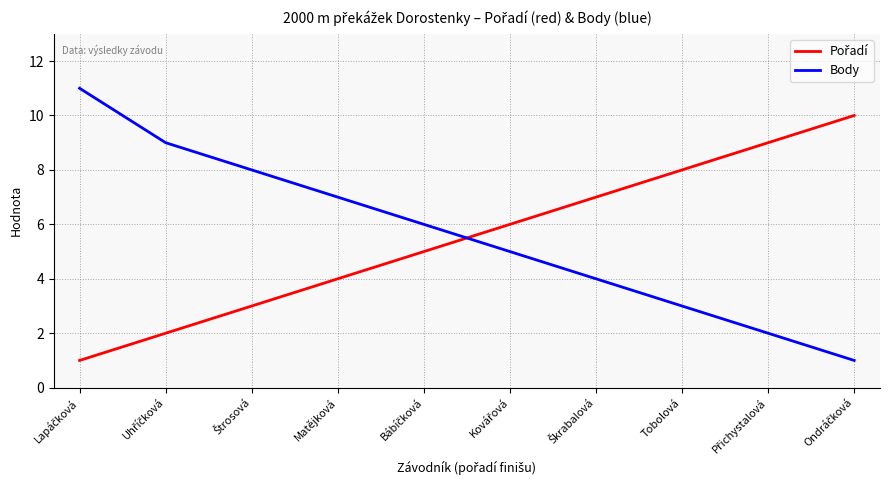

What position from the right is Tobolová?

3